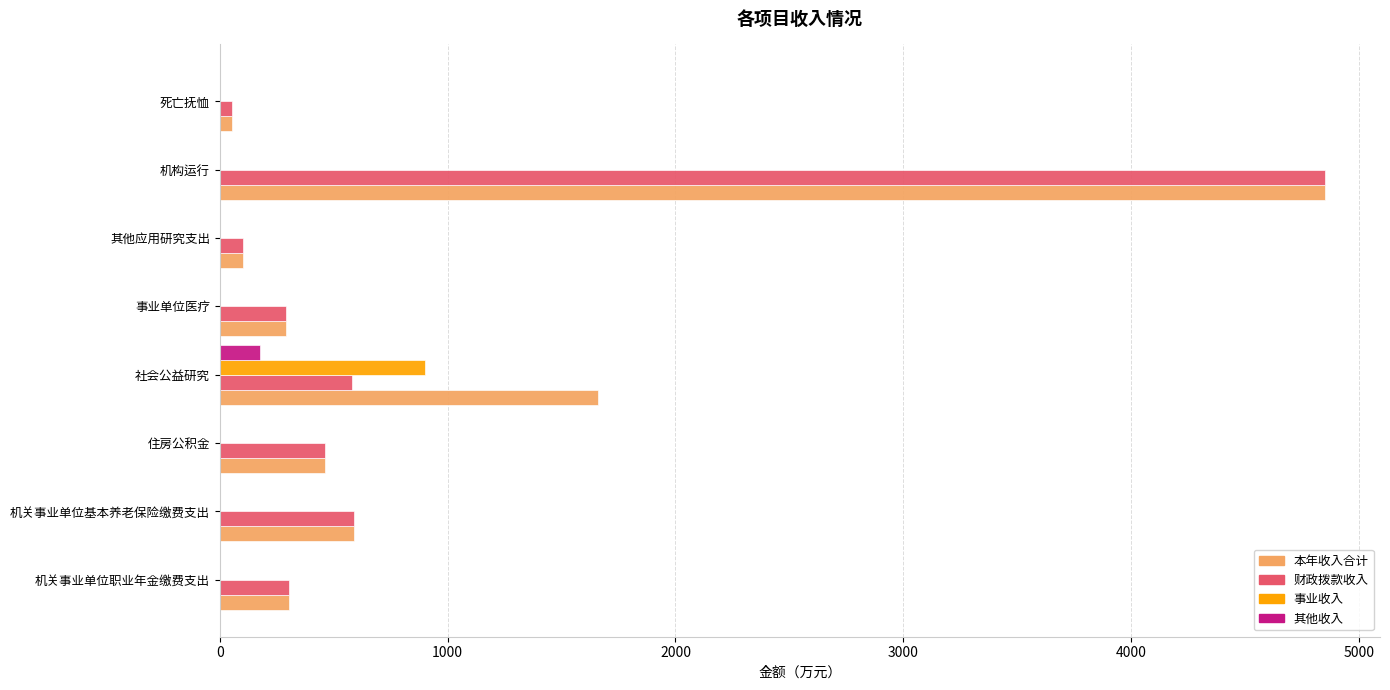

The 其他收入 series shows 177.1 at 社会公益研究. True or false?

True